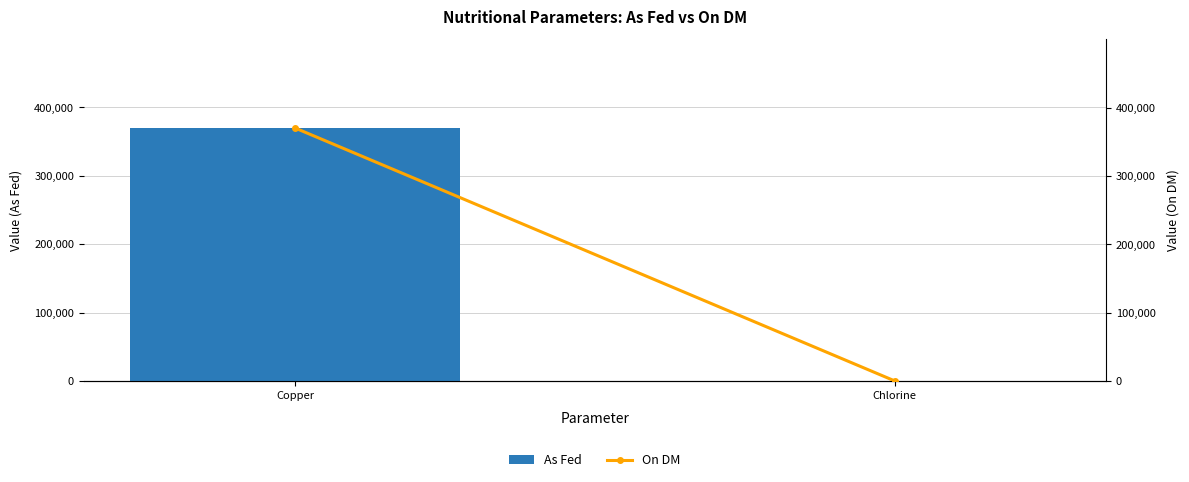

What are all the series names shown in the legend?

As Fed, On DM